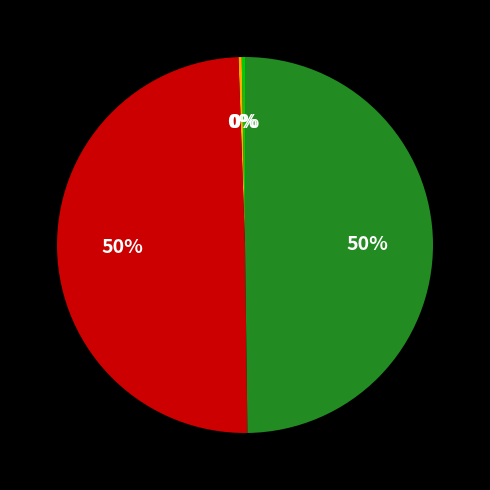

To the nearest percent, what is the difference between the largest and smallest slice percentages?

50%